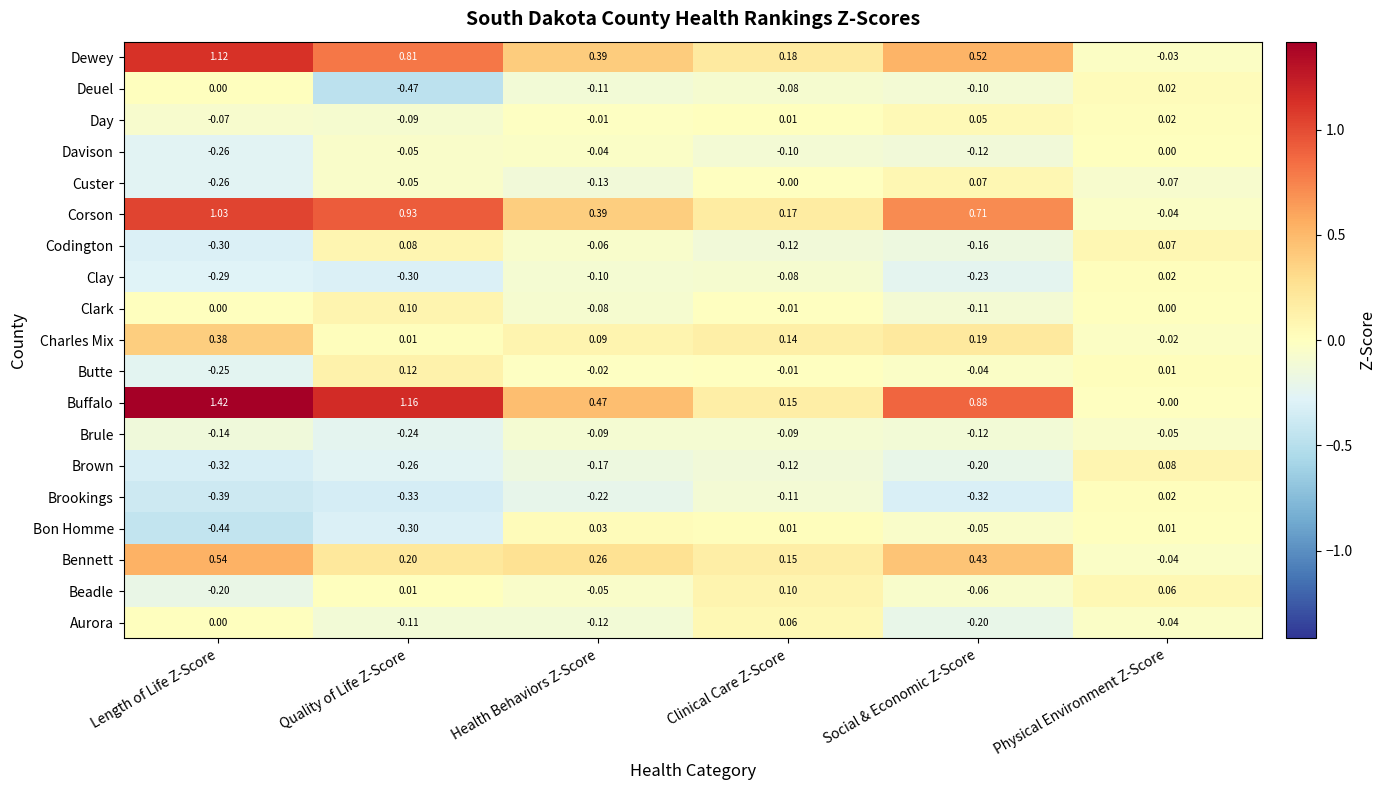

Is the value of Bon Homme at Health Behaviors Z-Score greater than the value of Custer at Health Behaviors Z-Score?

Yes